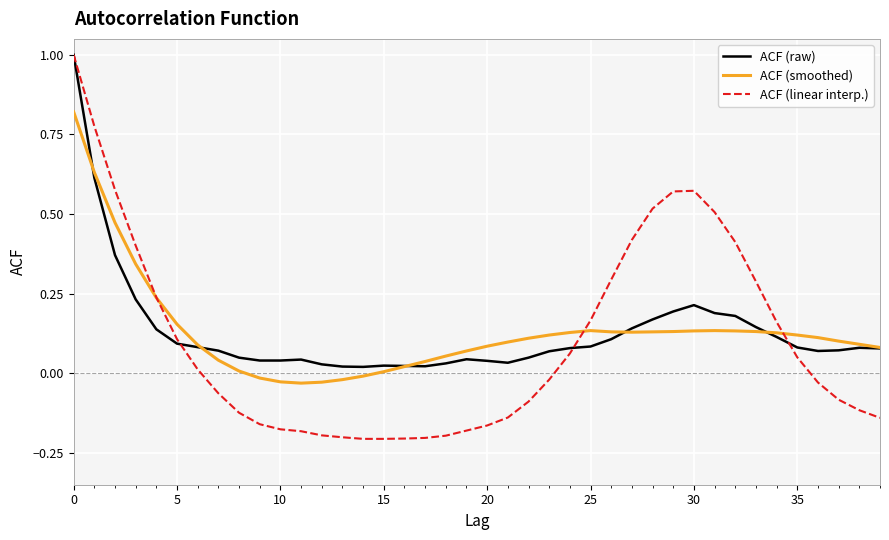

What is the maximum value shown in the chart?

1.0